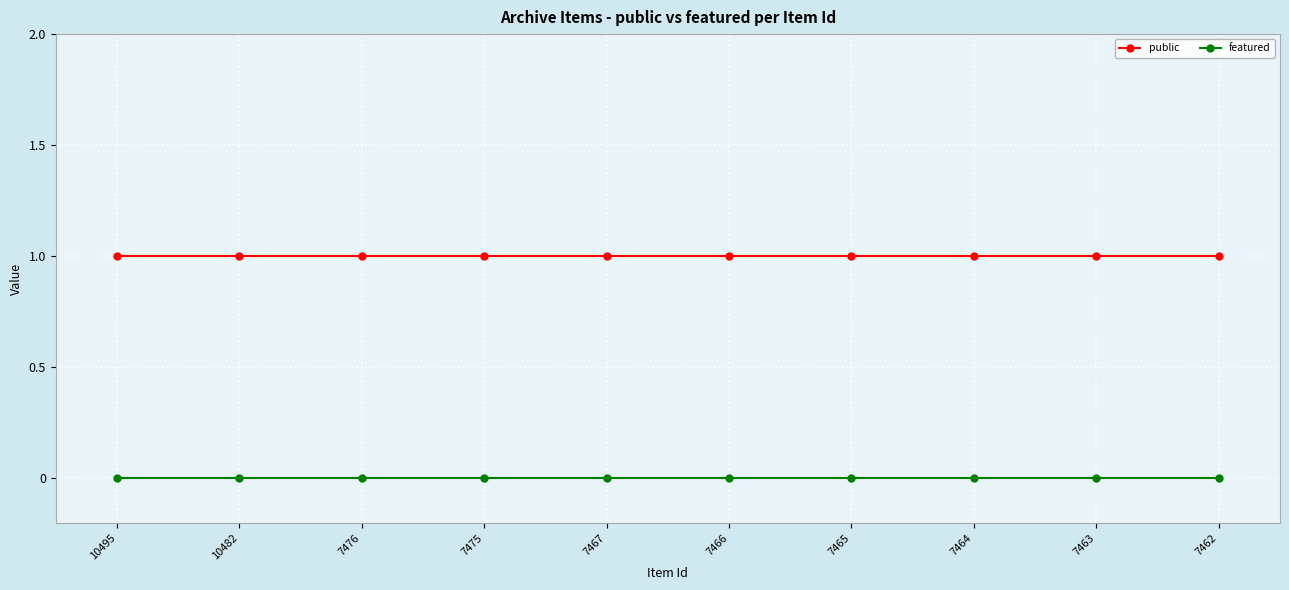

What are all the series names shown in the legend?

public, featured